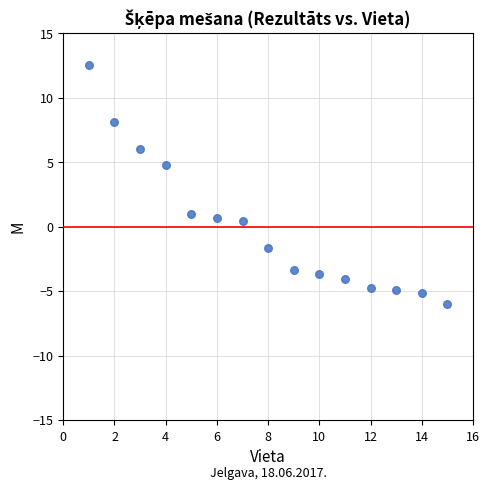

What is the range of Y values (max minus min)?

18.6